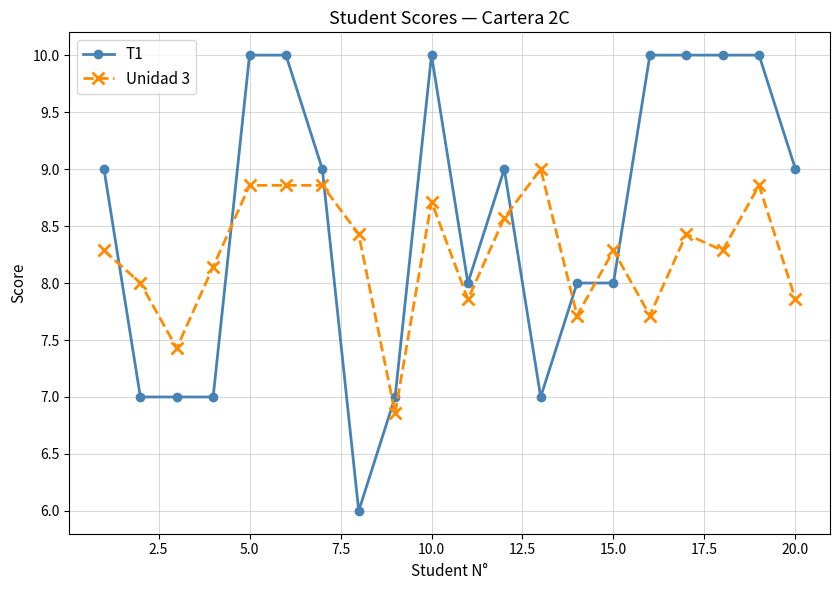

True or false: Unidad 3 has more than 2 interior local peaks.

True